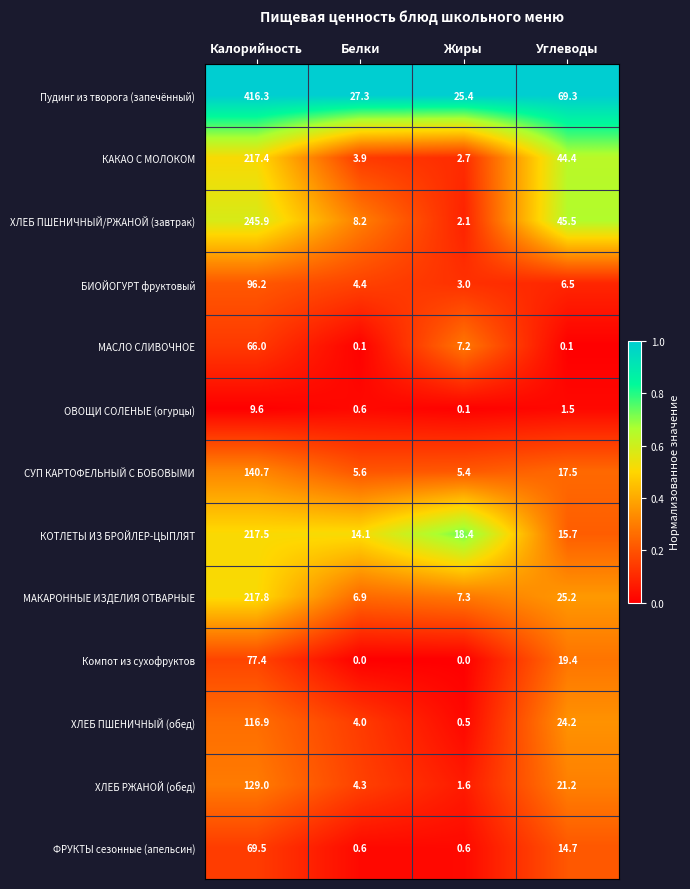

Is it true that Компот из сухофруктов equals 45.5 at Жиры?

False